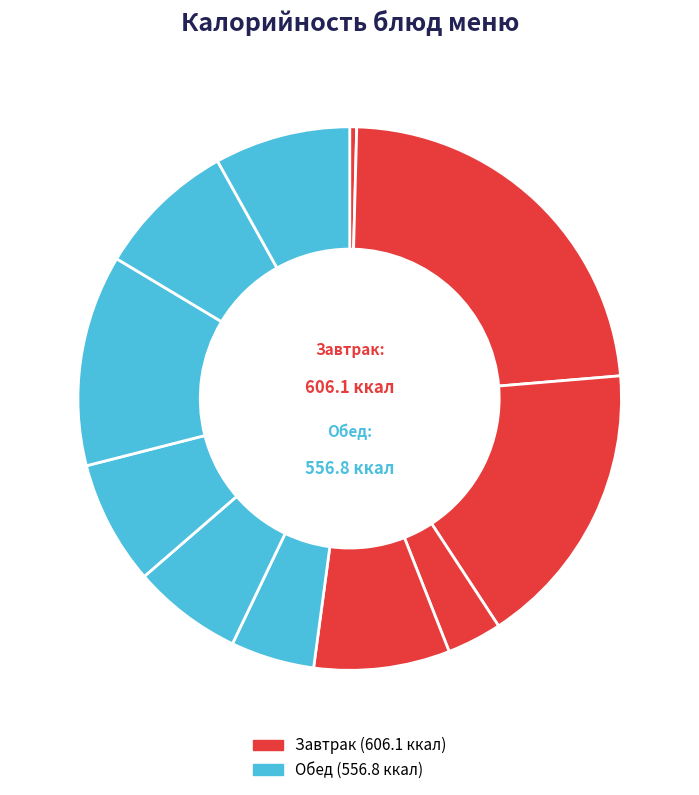

Count the number of slices in the pie.

11